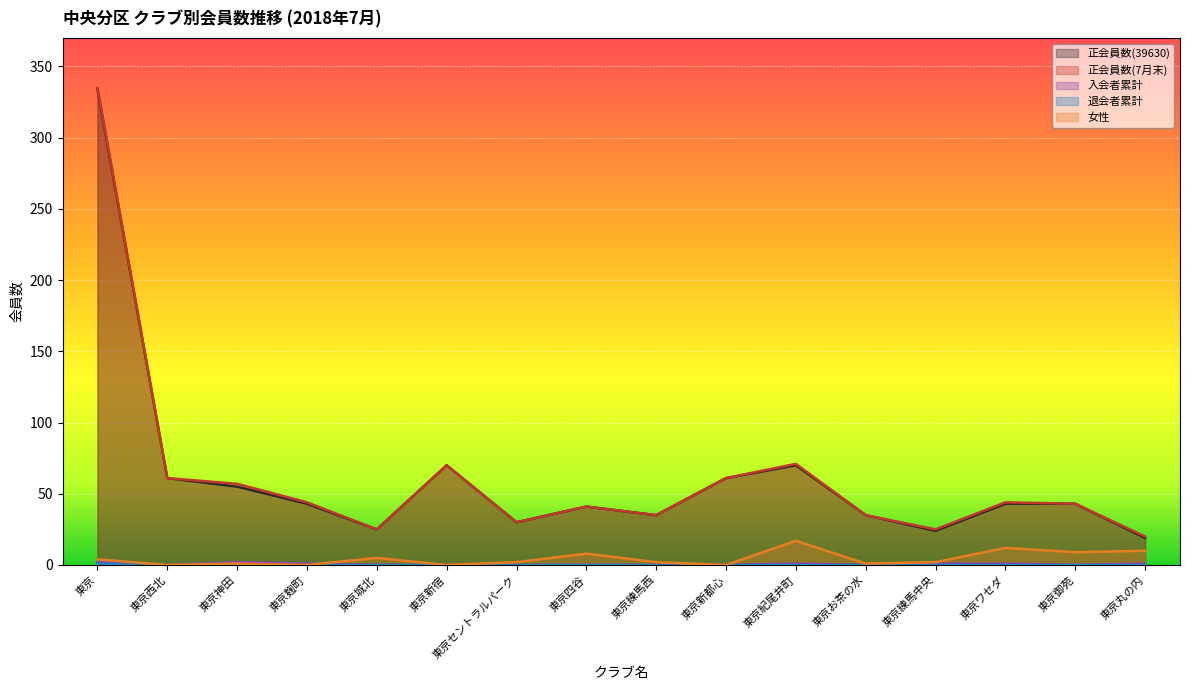

What is the greatest value displayed?

335